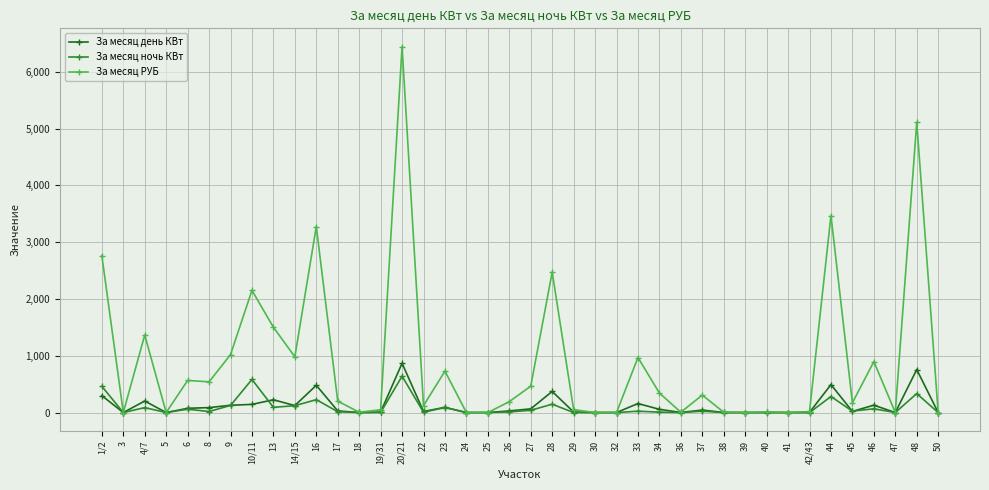

Which series has the largest range (max minus min)?

За месяц РУБ